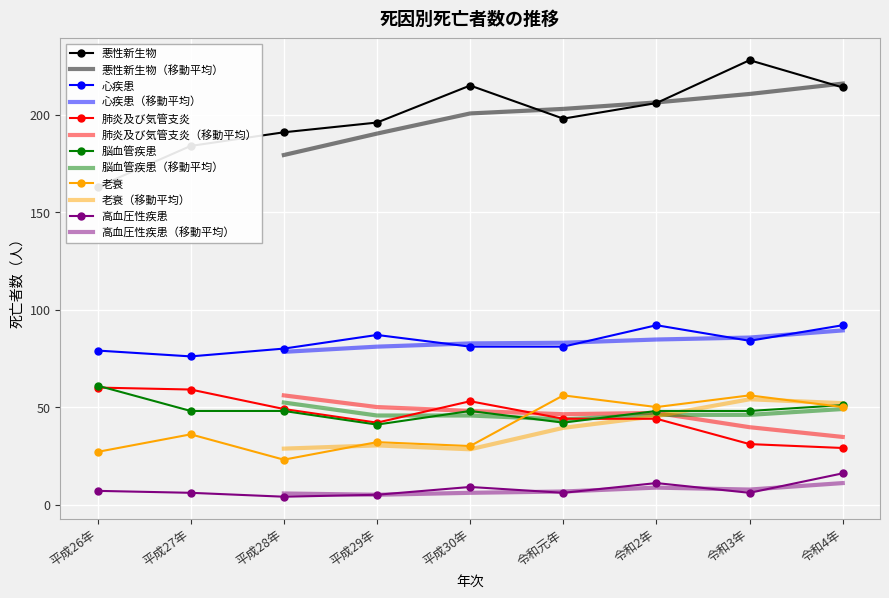

The 脳血管疾患 series shows 41 at 平成29年. True or false?

True